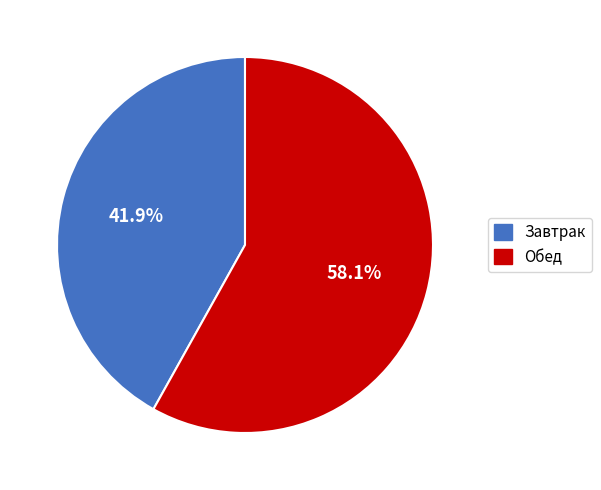

Which slice represents more than half of the pie?

Обед